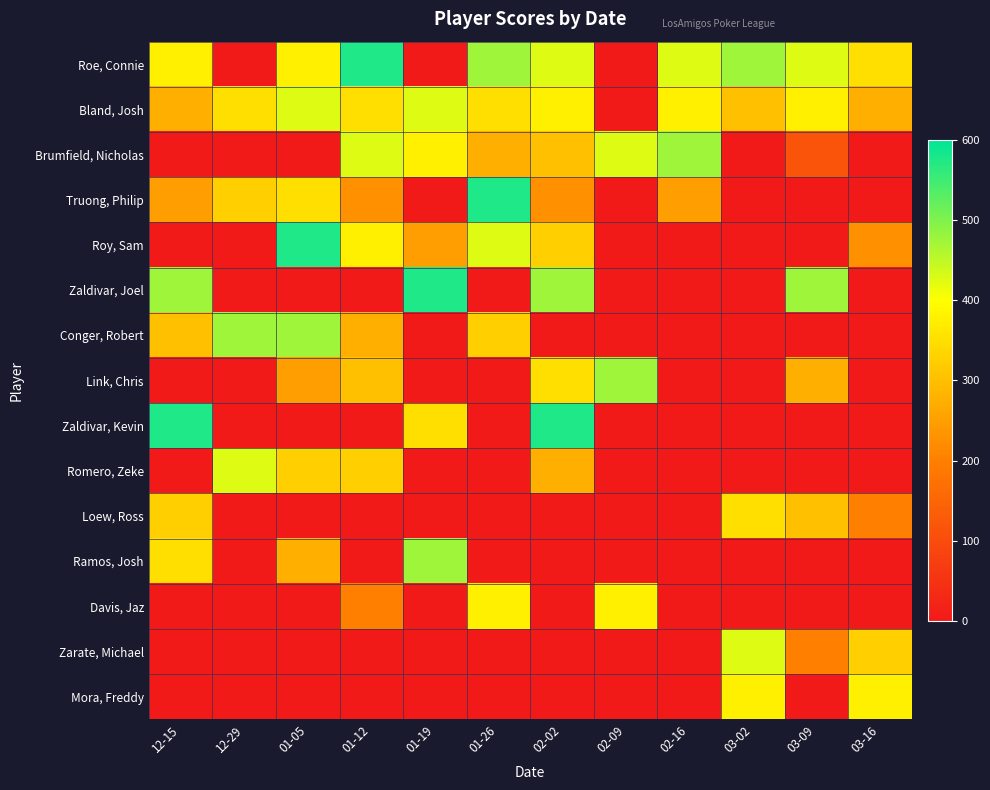

Reading left to right, list all the values displayed in this chart.

Roe, Connie: 12-15=375	12-29=0	01-05=375	01-12=575	01-19=0	01-26=475	02-02=425	02-09=0	02-16=425	03-02=475	03-09=425	03-16=350
Bland, Josh: 12-15=275	12-29=350	01-05=425	01-12=350	01-19=425	01-26=350	02-02=375	02-09=0	02-16=375	03-02=300	03-09=375	03-16=275
Brumfield, Nicholas: 12-15=0	12-29=0	01-05=0	01-12=425	01-19=375	01-26=275	02-02=300	02-09=425	02-16=475	03-02=0	03-09=115	03-16=0
Truong, Philip: 12-15=250	12-29=325	01-05=350	01-12=225	01-19=0	01-26=575	02-02=225	02-09=0	02-16=250	03-02=0	03-09=0	03-16=0
Roy, Sam: 12-15=0	12-29=0	01-05=575	01-12=375	01-19=250	01-26=425	02-02=325	02-09=0	02-16=0	03-02=0	03-09=0	03-16=225
Zaldivar, Joel: 12-15=475	12-29=0	01-05=0	01-12=0	01-19=575	01-26=0	02-02=475	02-09=0	02-16=0	03-02=0	03-09=475	03-16=0
Conger, Robert: 12-15=300	12-29=475	01-05=475	01-12=275	01-19=0	01-26=325	02-02=0	02-09=0	02-16=0	03-02=0	03-09=0	03-16=0
Link, Chris: 12-15=0	12-29=0	01-05=250	01-12=300	01-19=0	01-26=0	02-02=350	02-09=475	02-16=0	03-02=0	03-09=275	03-16=0
Zaldivar, Kevin: 12-15=575	12-29=0	01-05=0	01-12=0	01-19=350	01-26=0	02-02=575	02-09=0	02-16=0	03-02=0	03-09=0	03-16=0
Romero, Zeke: 12-15=0	12-29=425	01-05=325	01-12=325	01-19=0	01-26=0	02-02=275	02-09=0	02-16=0	03-02=0	03-09=0	03-16=0
Loew, Ross: 12-15=325	12-29=0	01-05=0	01-12=0	01-19=0	01-26=0	02-02=0	02-09=0	02-16=0	03-02=350	03-09=300	03-16=200
Ramos, Josh: 12-15=350	12-29=0	01-05=275	01-12=0	01-19=475	01-26=0	02-02=0	02-09=0	02-16=0	03-02=0	03-09=0	03-16=0
Davis, Jaz: 12-15=0	12-29=0	01-05=0	01-12=200	01-19=0	01-26=375	02-02=0	02-09=375	02-16=0	03-02=0	03-09=0	03-16=0
Zarate, Michael: 12-15=0	12-29=0	01-05=0	01-12=0	01-19=0	01-26=0	02-02=0	02-09=0	02-16=0	03-02=425	03-09=200	03-16=325
Mora, Freddy: 12-15=0	12-29=0	01-05=0	01-12=0	01-19=0	01-26=0	02-02=0	02-09=0	02-16=0	03-02=375	03-09=0	03-16=375